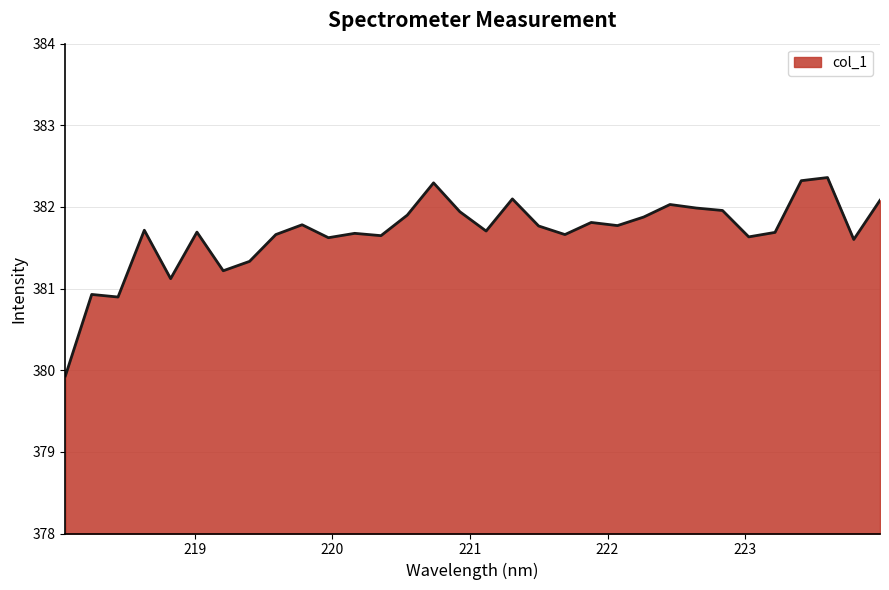

What is the smallest value displayed?

379.9